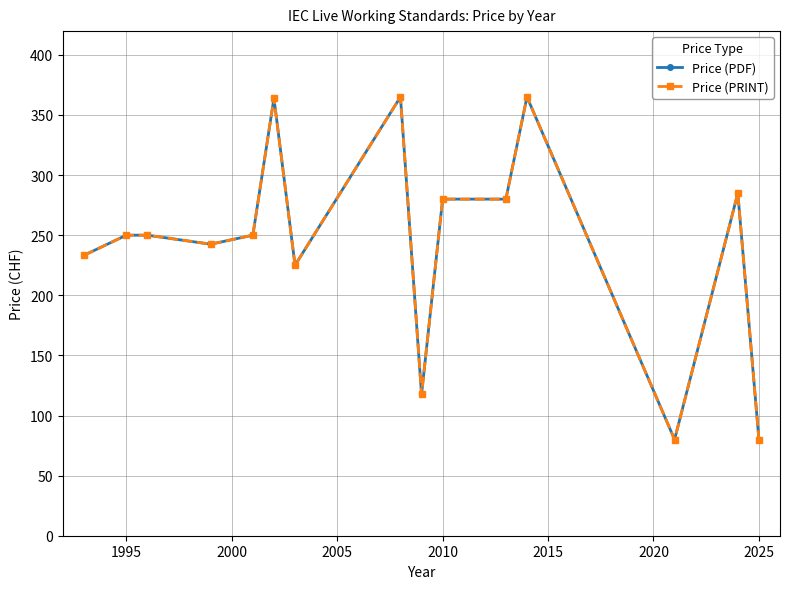

Which series has the widest spread of values?

Price (PDF)